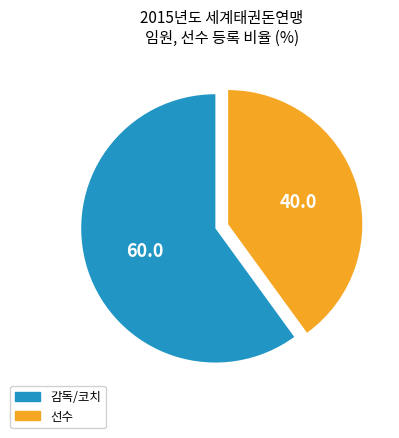

Does 선수 account for over 50% of the chart?

No